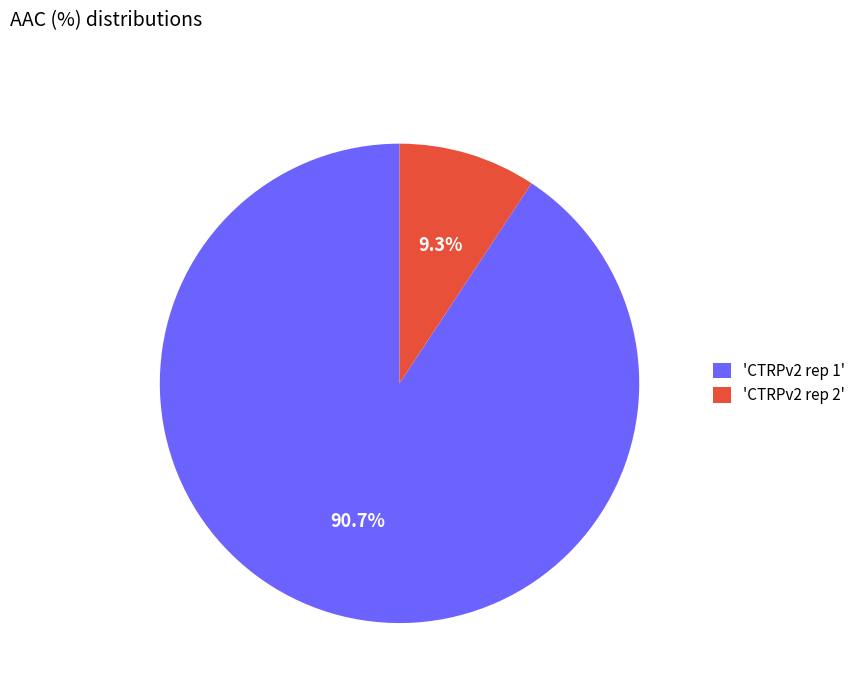

Is there a majority slice in this chart?

Yes